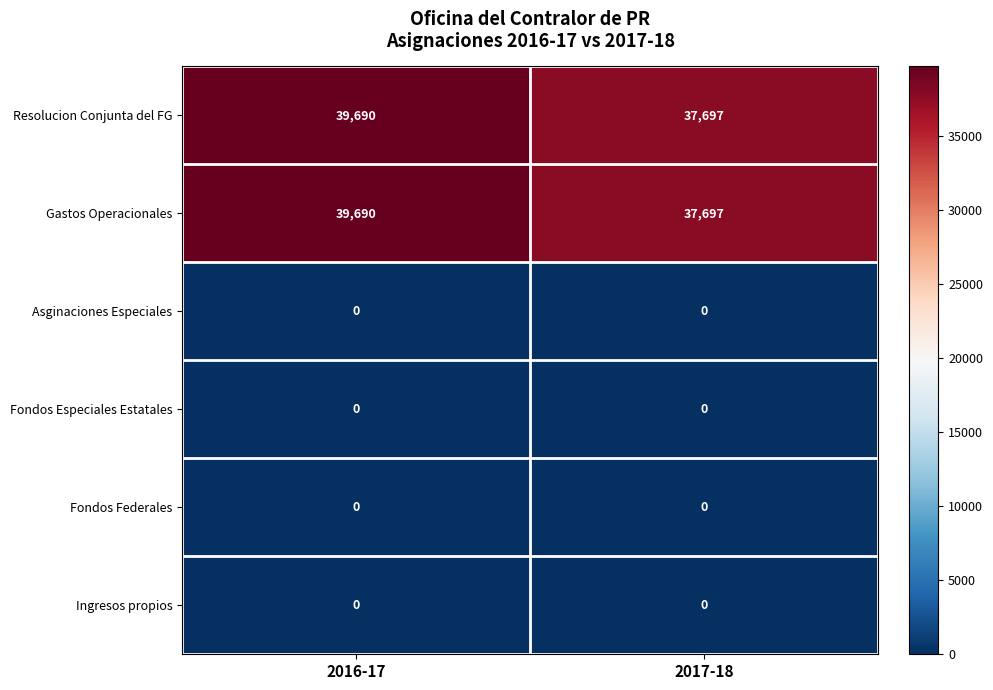

Reading left to right, extract all data points from this chart.

Resolucion Conjunta del FG: 39690	37697
Gastos Operacionales: 39690	37697
Asginaciones Especiales: 0	0
Fondos Especiales Estatales: 0	0
Fondos Federales: 0	0
Ingresos propios: 0	0